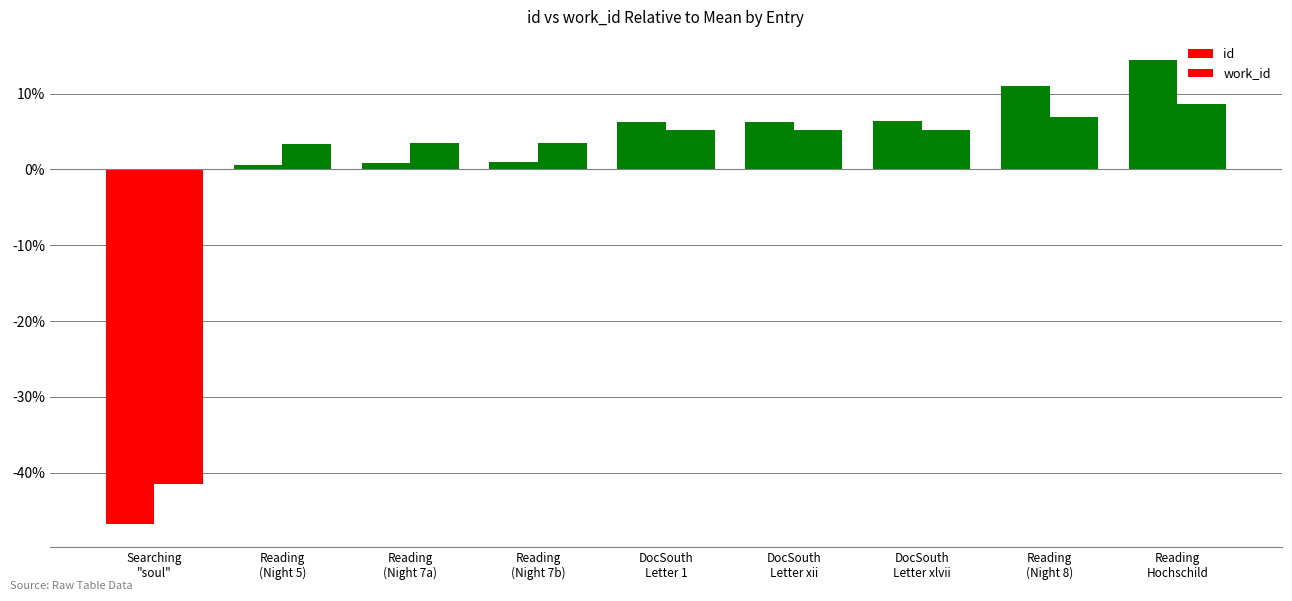

What is the lowest value of the work_id series?

-41.5